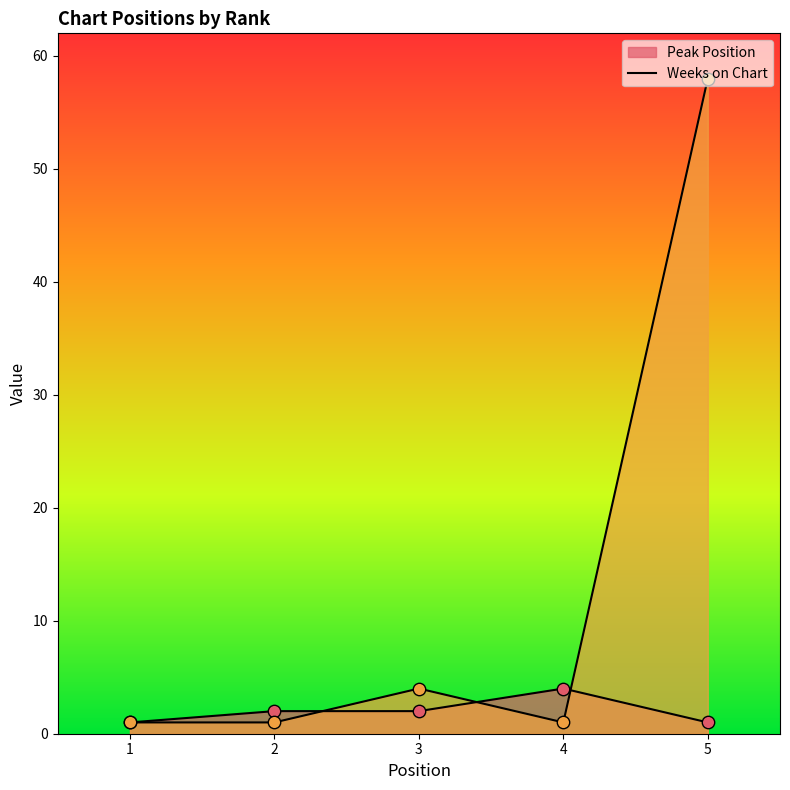

What is the total value across all series at 5?

59